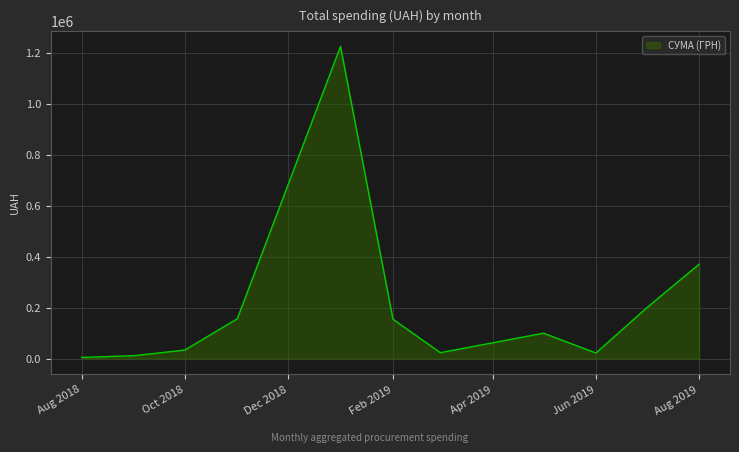

What is the greatest value displayed?

1225529.4